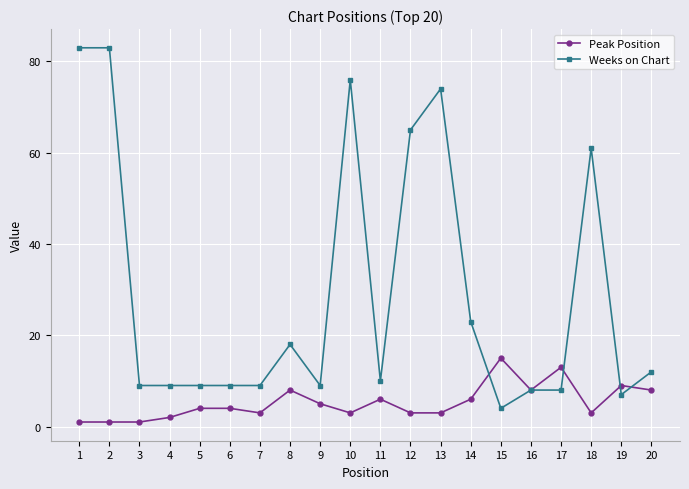

How many data points in Weeks on Chart are less than 10?

10